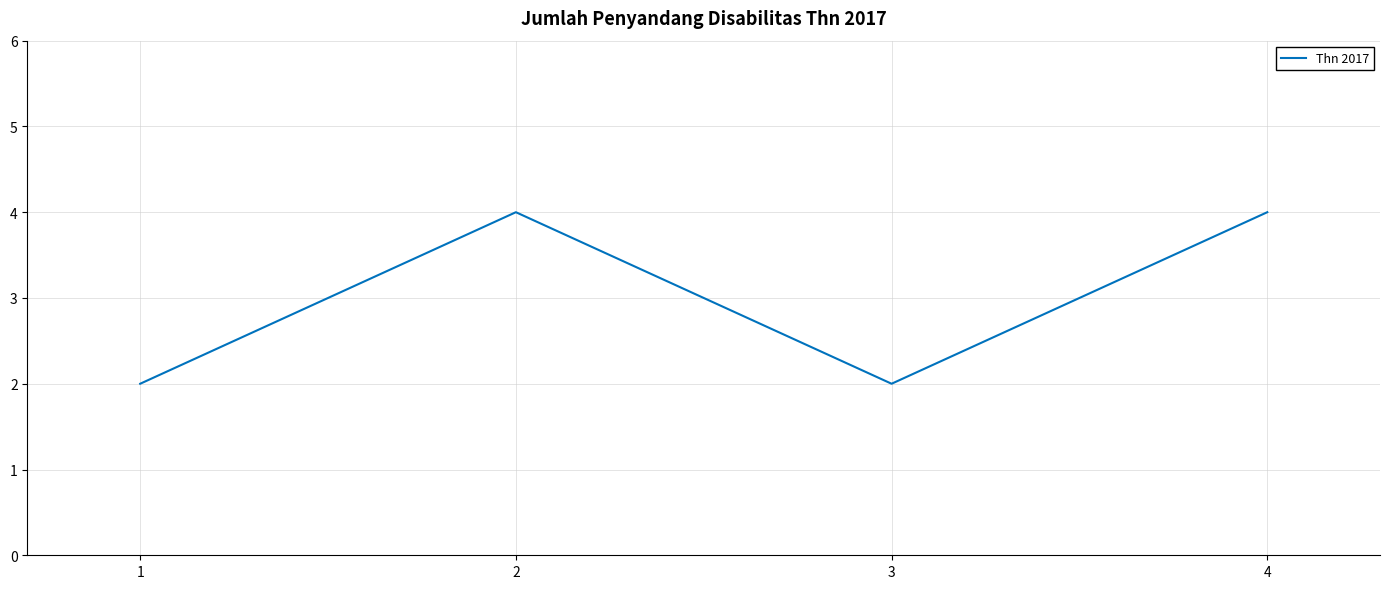

True or false: the data shows 3 at 1.

False